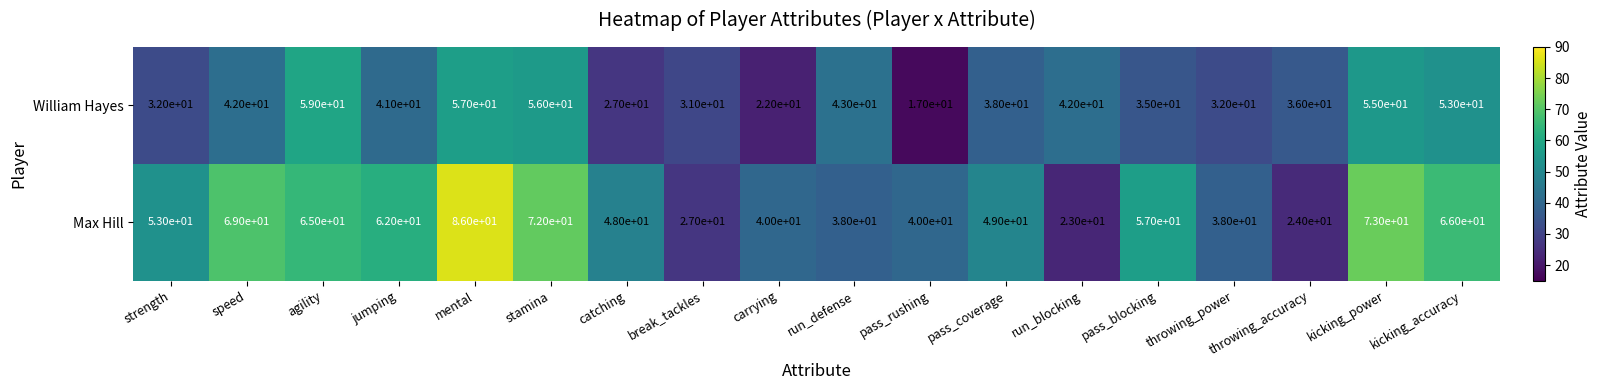

Rank the series at pass_coverage from lowest to highest value.

William Hayes, Max Hill